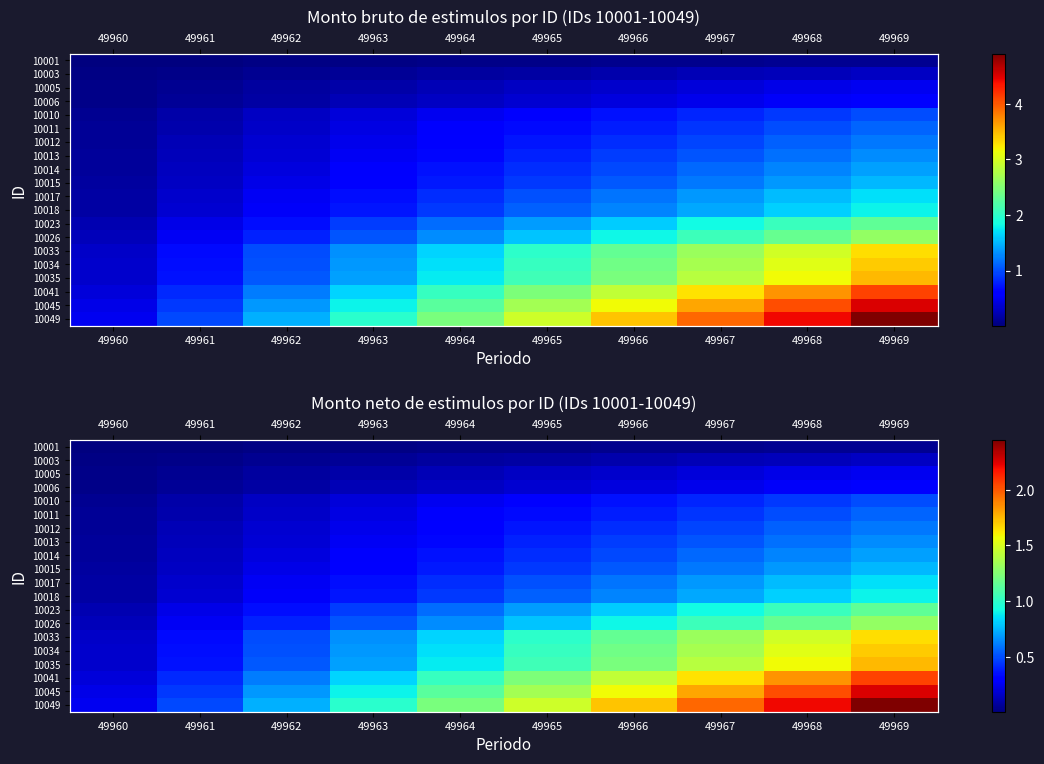

Count the number of data series in this chart.

20